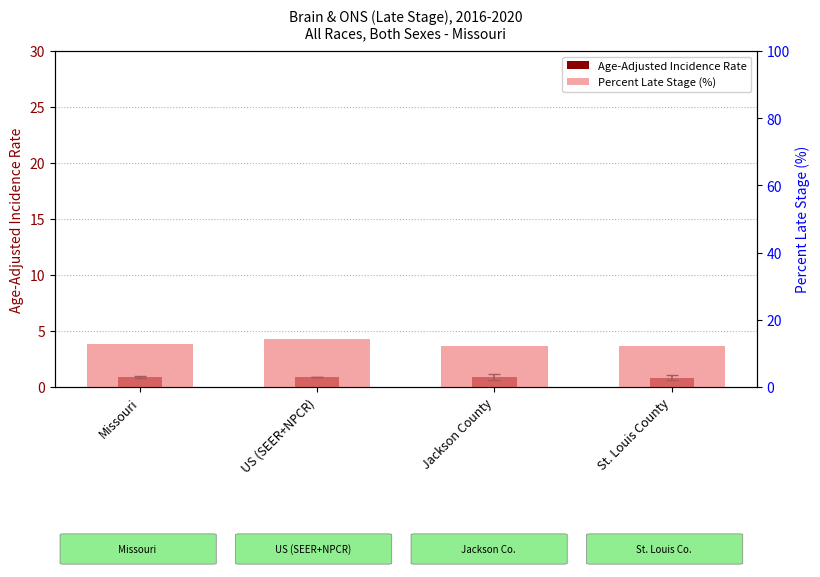

Does the chart contain stacked bars?

No